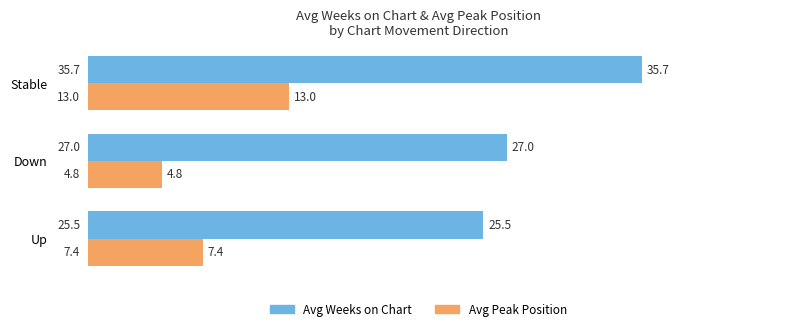

How many data points does each series have?

3